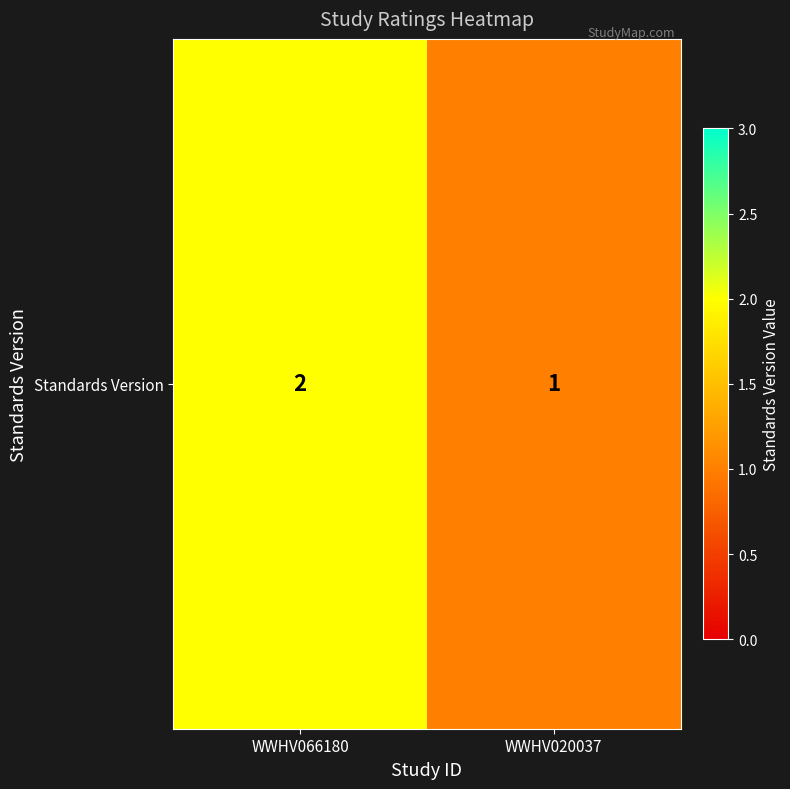

Where is the data nearest to the value 1?

WWHV020037